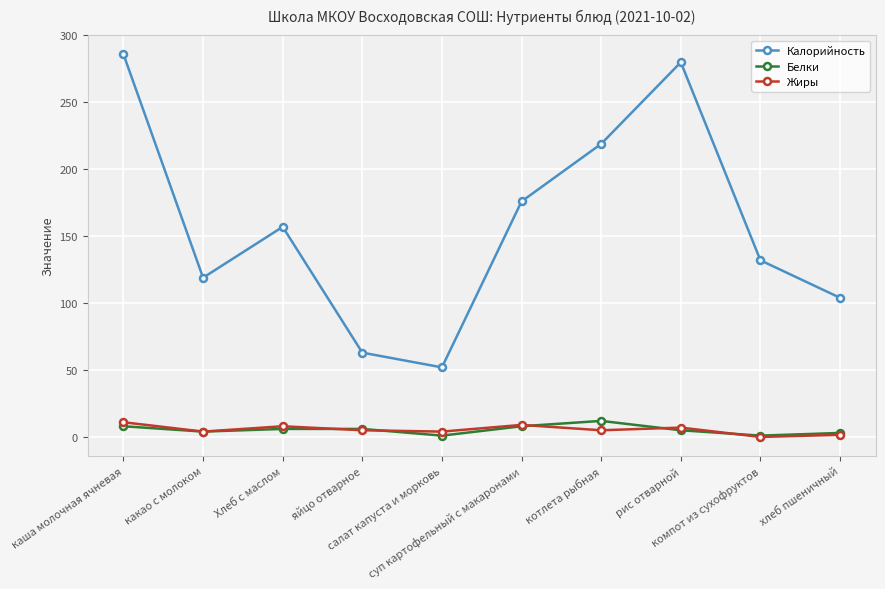

What is the value of the Калорийность point at the 8th from the left?

280.0